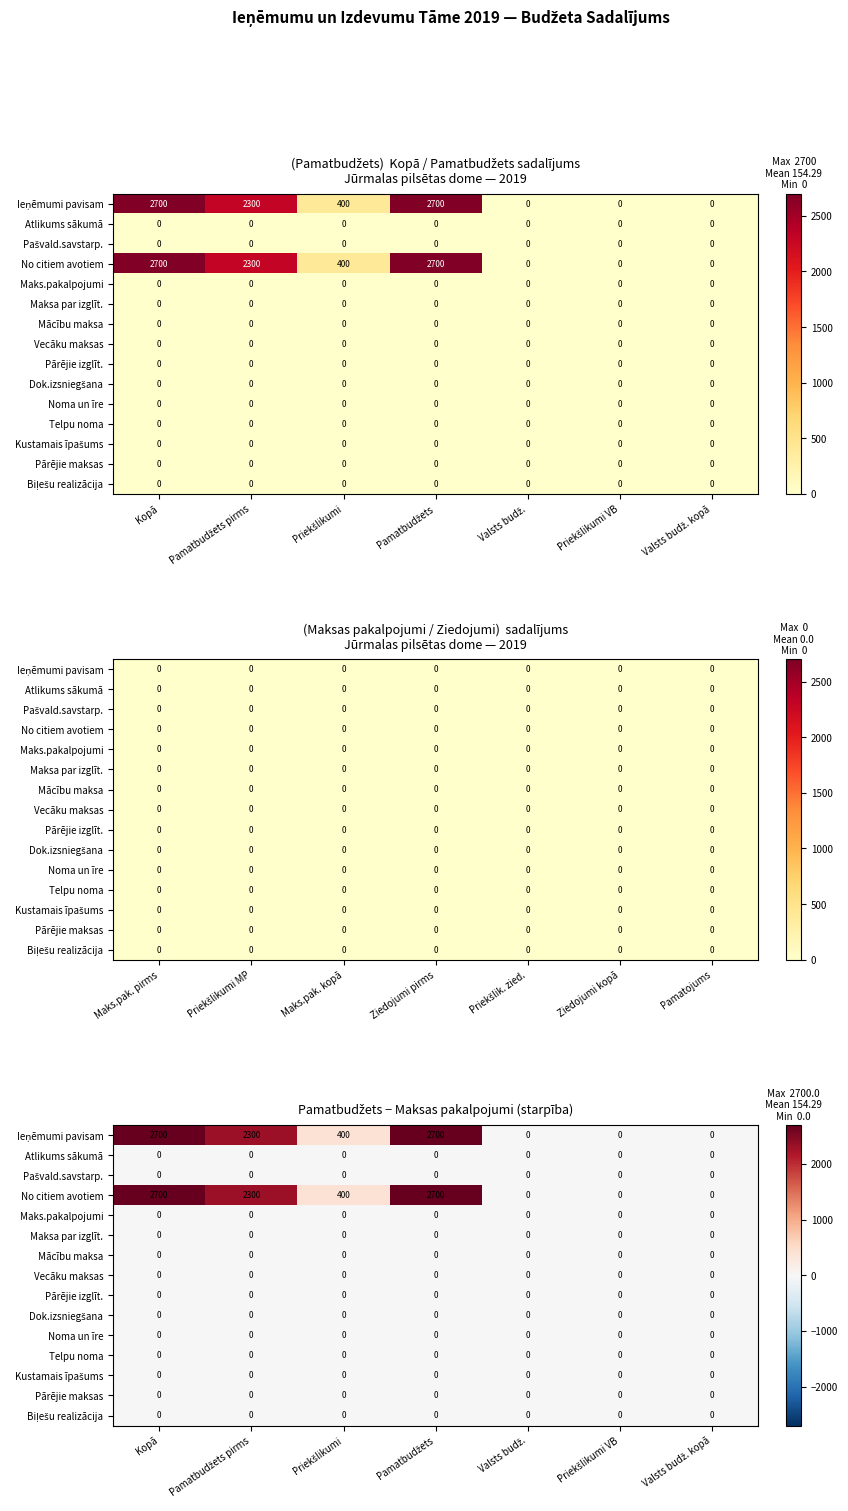

At which label does Pārējie izglīt. reach its minimum?

Kopā